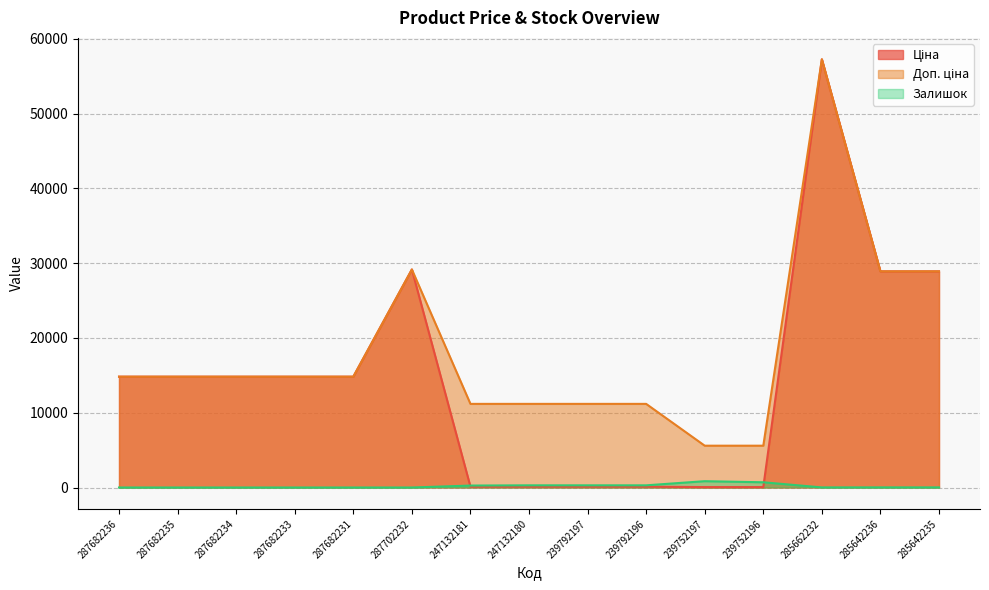

At which label does Ціна reach its peak?

285662232